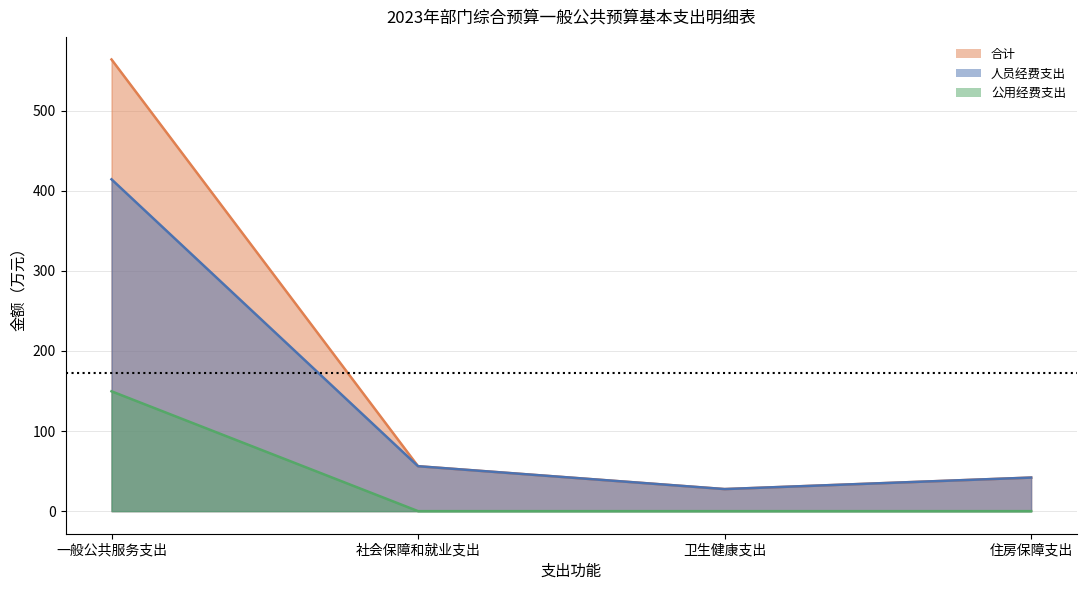

Does the chart have visible grid lines?

Yes